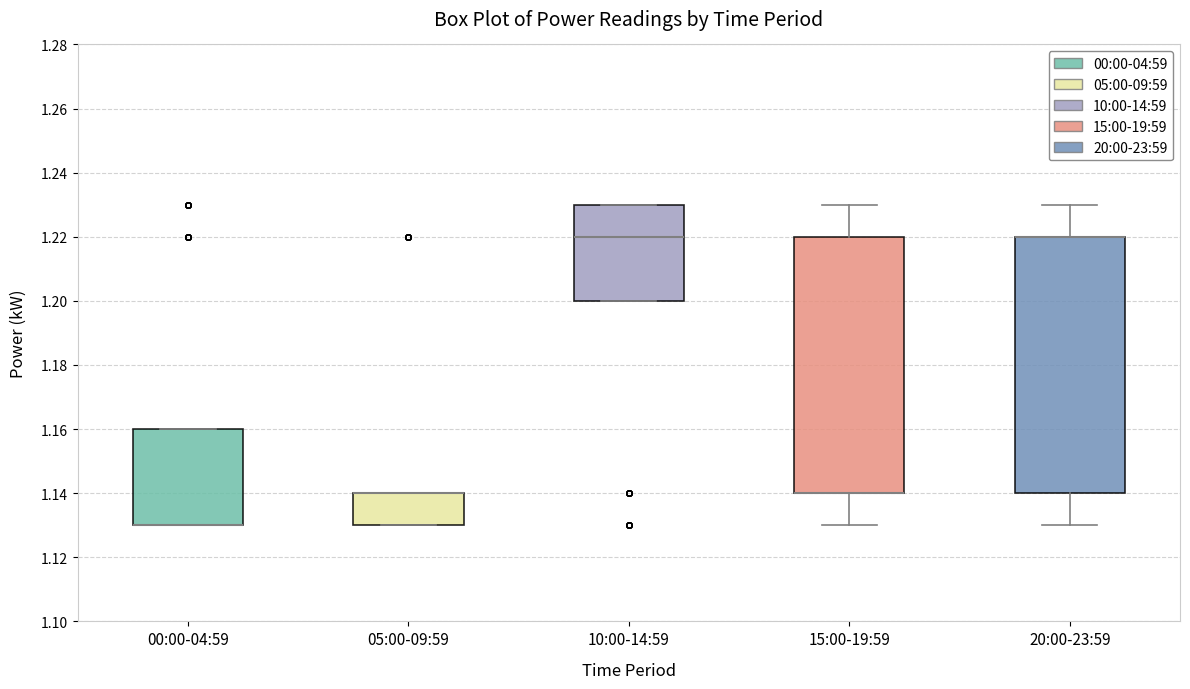

Where is the lower edge of the box for 00:00-04:59 on the y-axis? The values are not printed on the chart, so give them approximately, as read against the axis.

1.13